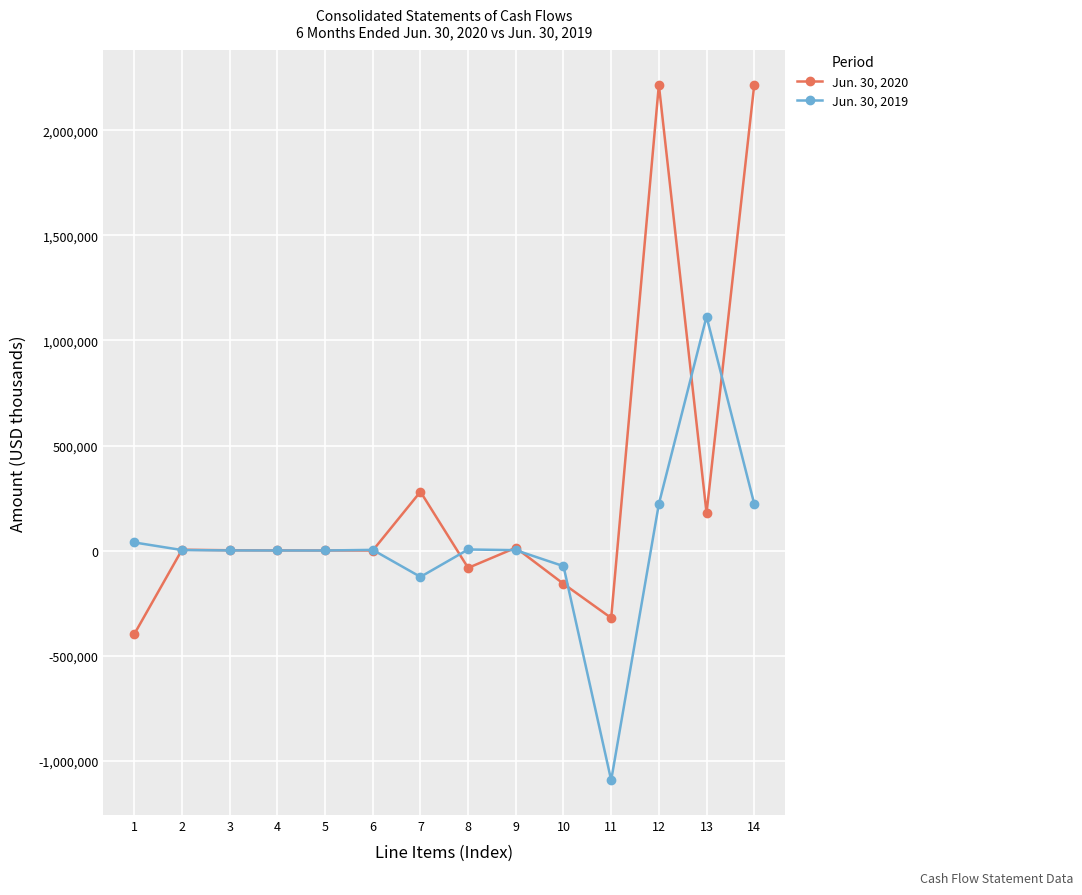

Which series has the largest range (max minus min)?

Jun. 30, 2020